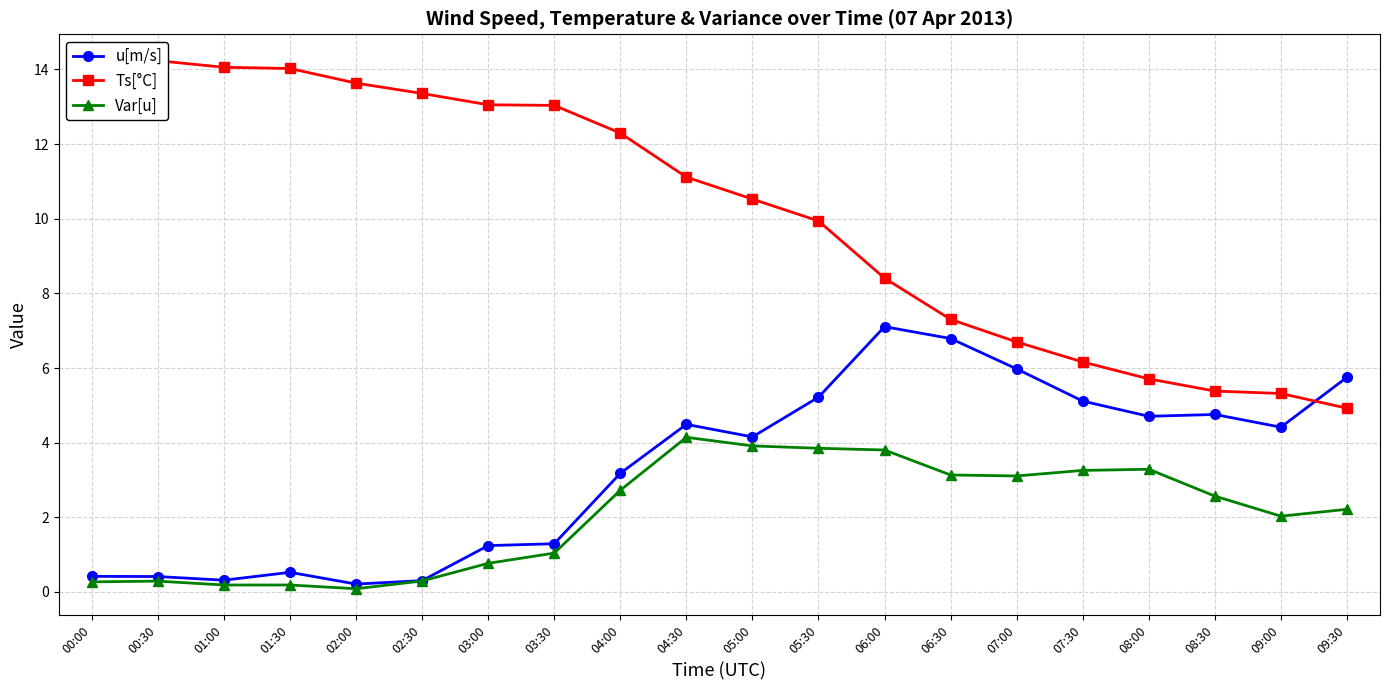

How many values in the u[m/s] series exceed 4?

11